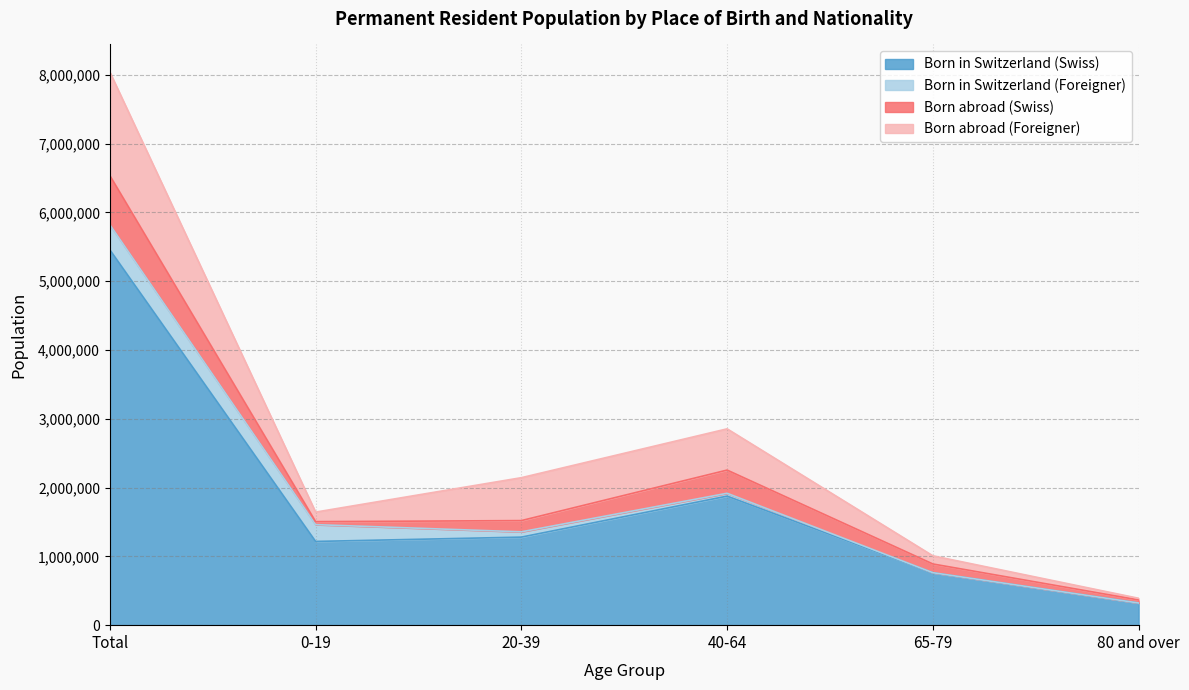

True or false: Born abroad (Foreigner) has a value of 632623 at Total.

False